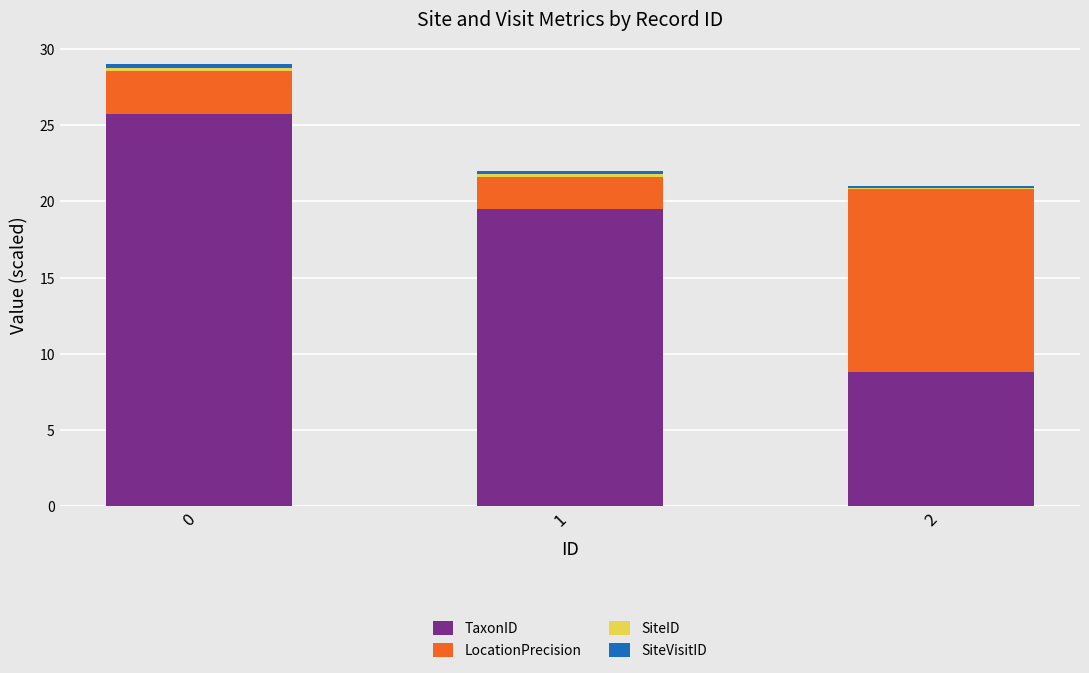

Where is TaxonID nearest to the value 17?

1